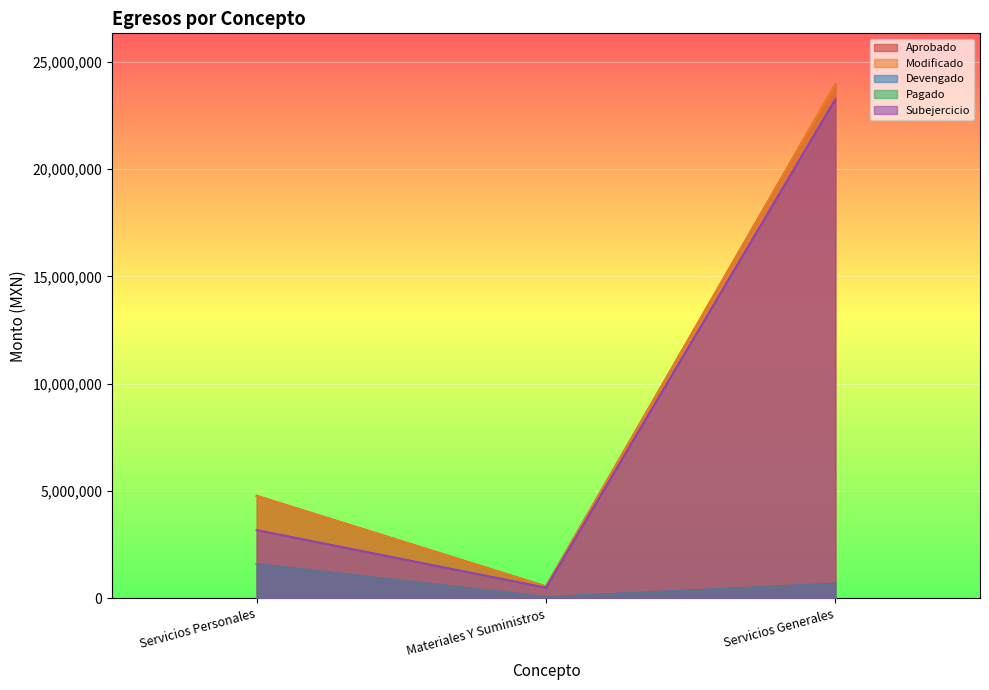

Reading right to left, what are all the values shown in this chart?

Aprobado: 23935823.0	549000.0	4770488.0
Modificado: 23935823.0	549000.0	4770488.0
Devengado: 680912.4	53805.3	1591912.0
Pagado: 666222.4	53805.3	1591912.0
Subejercicio: 23254910.6	495194.7	3178576.0